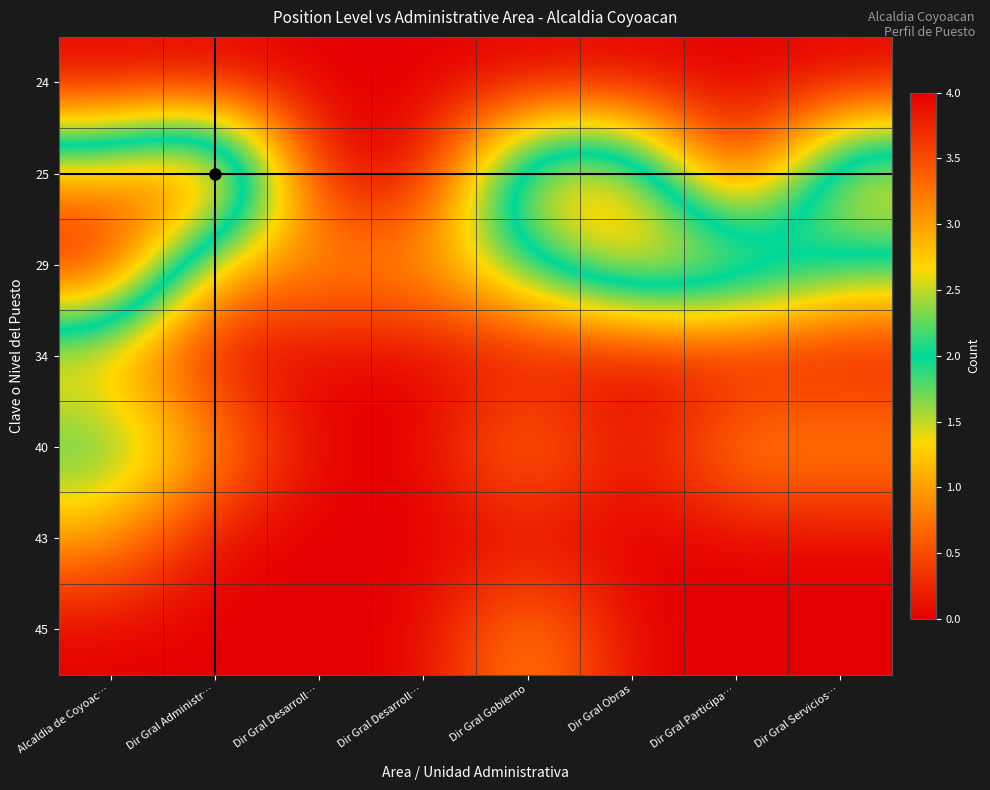

Reading right to left, extract all data points from this chart.

24: Dir Gral Servicios…=0	Dir Gral Participa…=0	Dir Gral Obras=0	Dir Gral Gobierno=0	Dir Gral Desarroll…=0	Dir Gral Desarroll…=0	Dir Gral Administr…=0	Alcaldia de Coyoac…=0
25: Dir Gral Servicios…=3	Dir Gral Participa…=0	Dir Gral Obras=3	Dir Gral Gobierno=3	Dir Gral Desarroll…=0	Dir Gral Desarroll…=0	Dir Gral Administr…=4	Alcaldia de Coyoac…=3
29: Dir Gral Servicios…=2	Dir Gral Participa…=3	Dir Gral Obras=3	Dir Gral Gobierno=2	Dir Gral Desarroll…=1	Dir Gral Desarroll…=1	Dir Gral Administr…=1	Alcaldia de Coyoac…=4
34: Dir Gral Servicios…=0	Dir Gral Participa…=0	Dir Gral Obras=0	Dir Gral Gobierno=0	Dir Gral Desarroll…=0	Dir Gral Desarroll…=0	Dir Gral Administr…=0	Alcaldia de Coyoac…=1
40: Dir Gral Servicios…=1	Dir Gral Participa…=1	Dir Gral Obras=0	Dir Gral Gobierno=1	Dir Gral Desarroll…=0	Dir Gral Desarroll…=0	Dir Gral Administr…=1	Alcaldia de Coyoac…=2
43: Dir Gral Servicios…=0	Dir Gral Participa…=0	Dir Gral Obras=0	Dir Gral Gobierno=0	Dir Gral Desarroll…=0	Dir Gral Desarroll…=0	Dir Gral Administr…=0	Alcaldia de Coyoac…=1
45: Dir Gral Servicios…=0	Dir Gral Participa…=0	Dir Gral Obras=0	Dir Gral Gobierno=1	Dir Gral Desarroll…=0	Dir Gral Desarroll…=0	Dir Gral Administr…=0	Alcaldia de Coyoac…=0